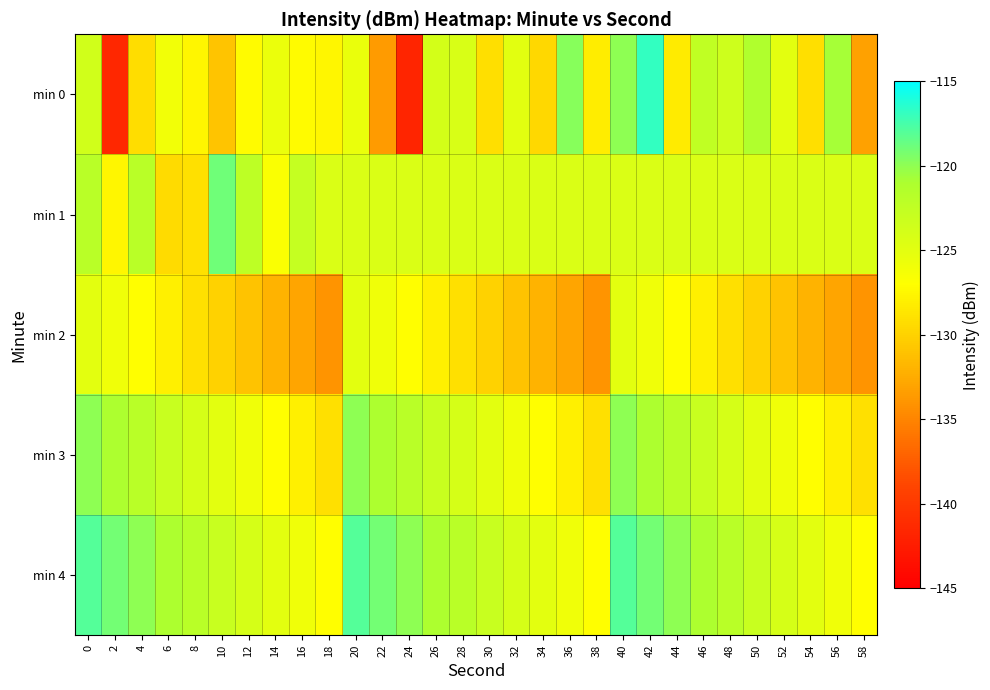

Rank the series at 4 from lowest to highest value.

min 0, min 2, min 3, min 1, min 4